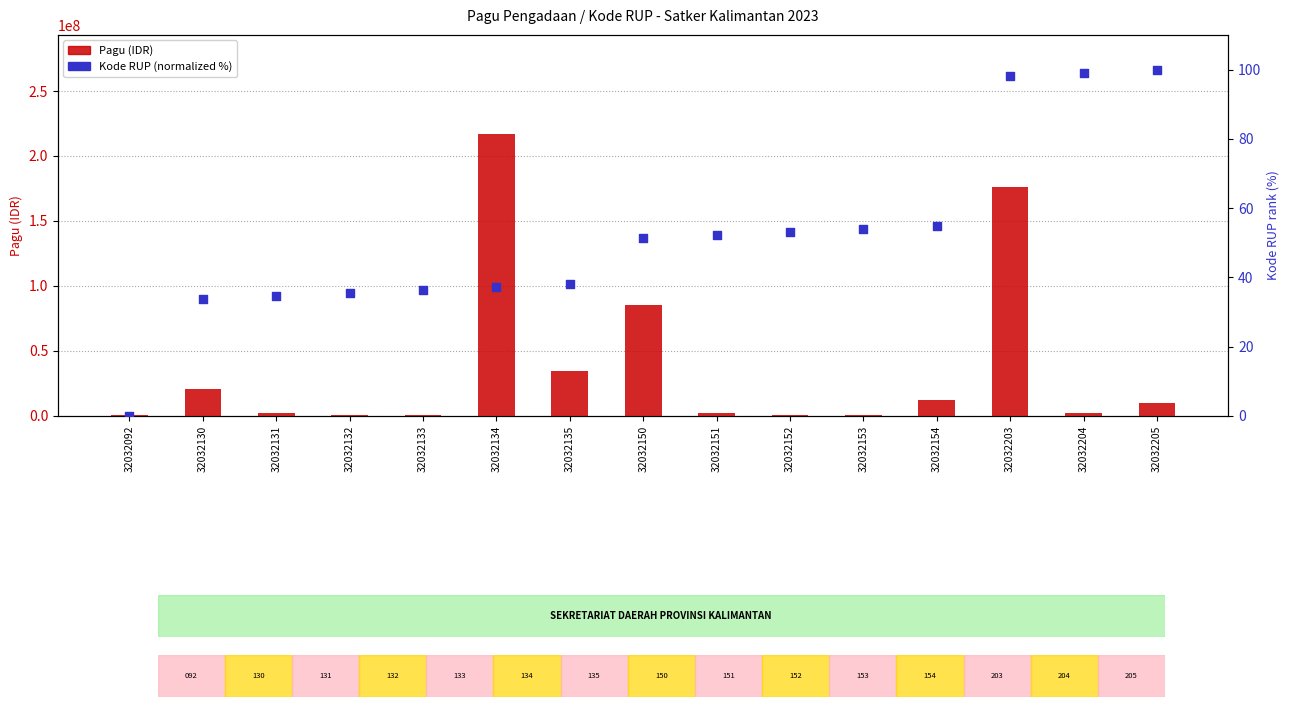

At how many categories does at least one series exceed 96221601?

2